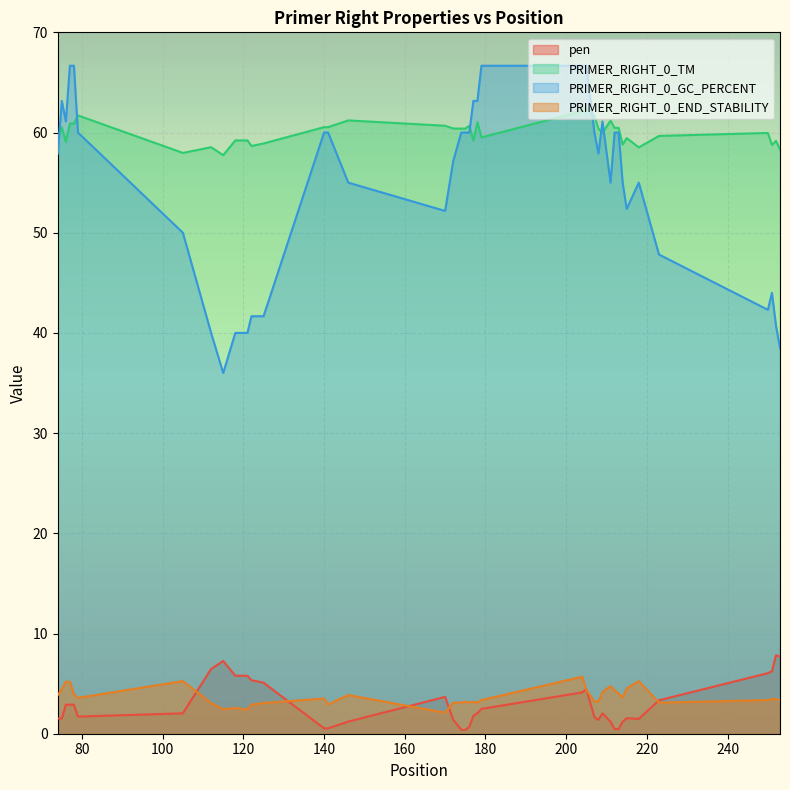

What is the lowest value of the PRIMER_RIGHT_0_TM series?

57.7